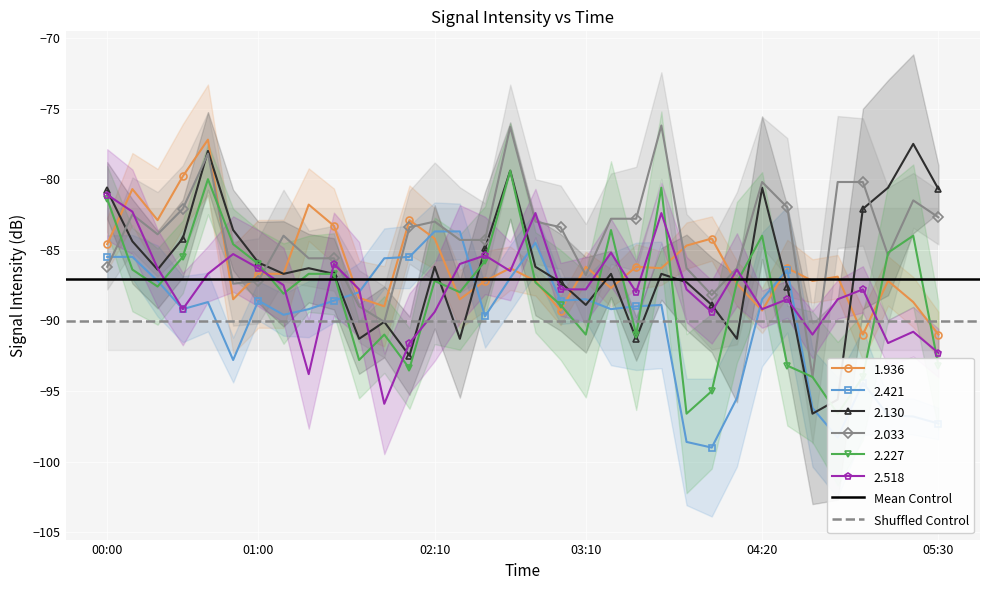

True or false: 2.518 has a value of -89.4 at 02:10.

True